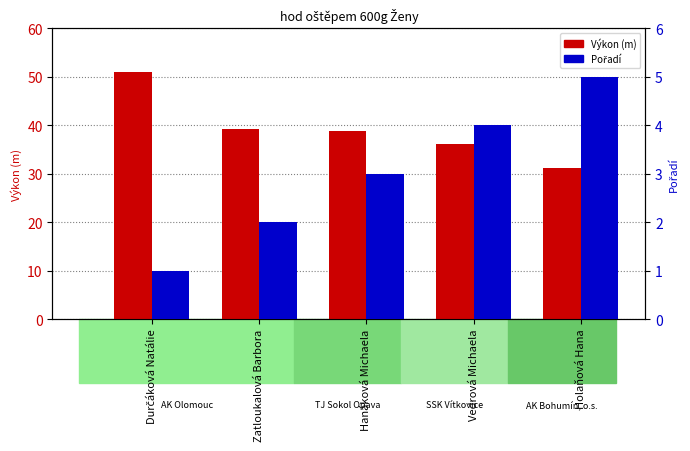

Count the number of data series in this chart.

2